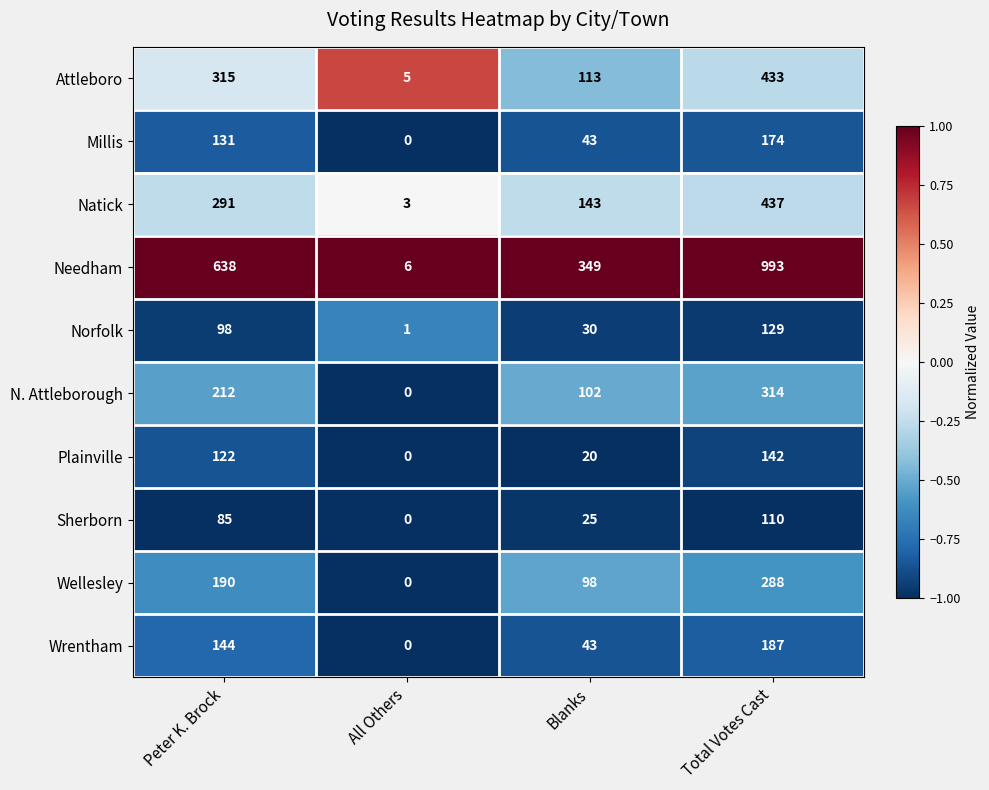

At how many categories does at least one series exceed 0?

4